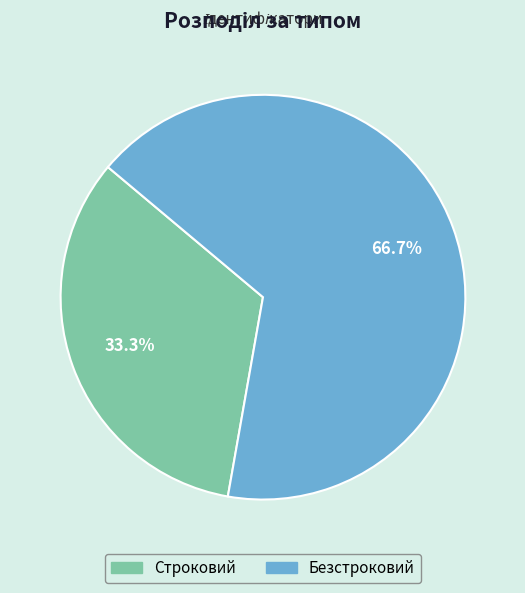

To the nearest percent, what portion does Безстроковий represent?

67%